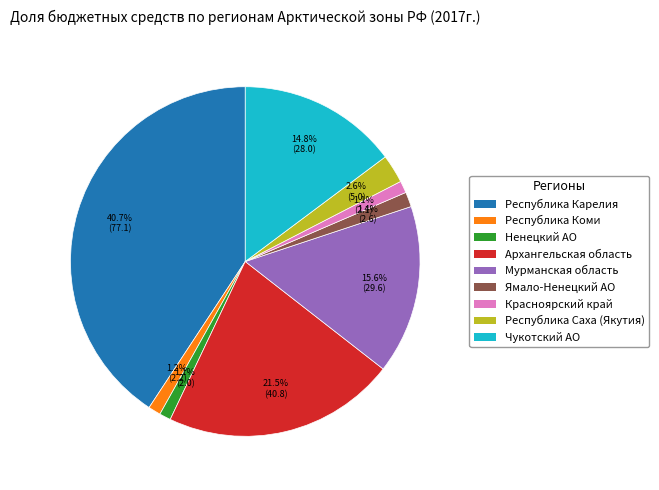

Is there a majority slice in this chart?

No